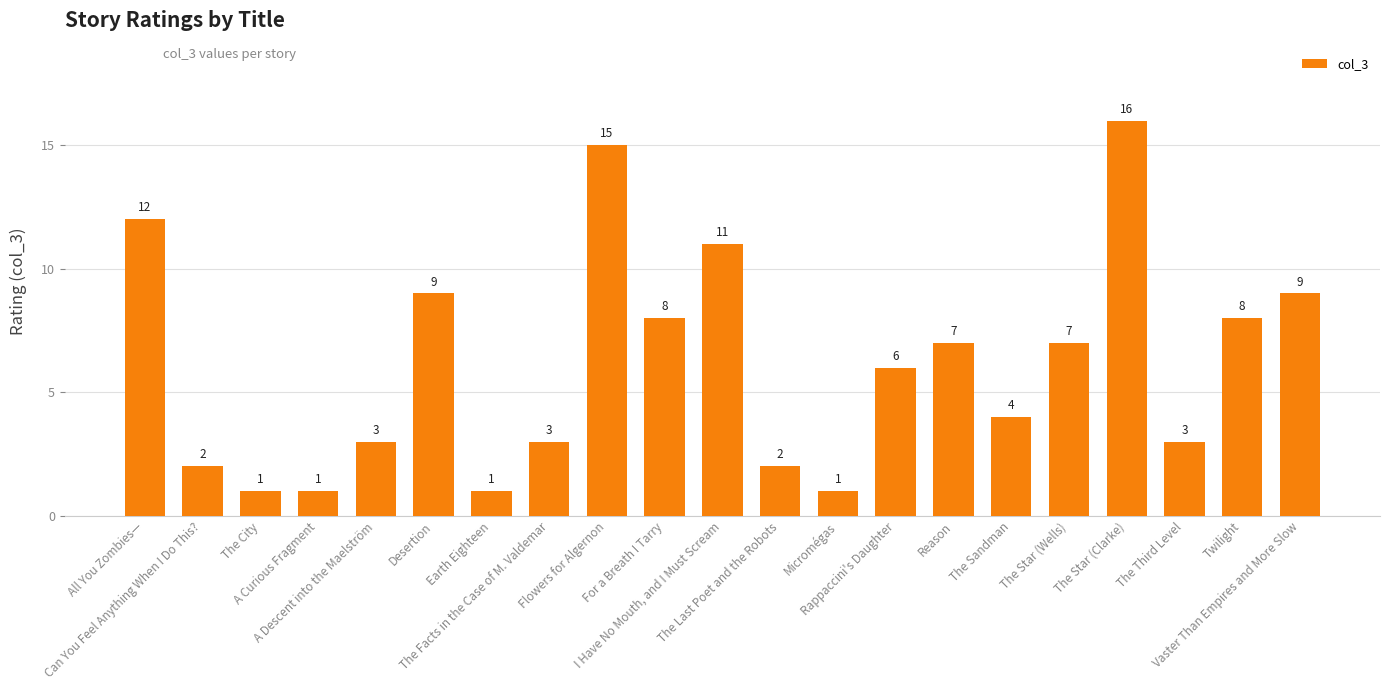

Does the chart contain stacked bars?

No